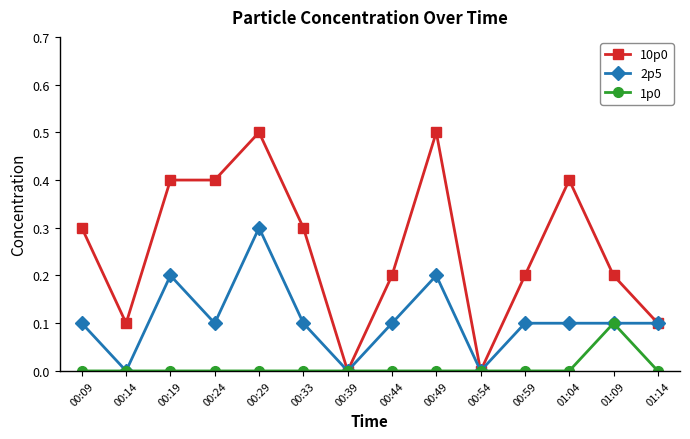

Reading right to left, what are all the values shown in this chart?

10p0: 0.1	0.2	0.4	0.2	0.0	0.5	0.2	0.0	0.3	0.5	0.4	0.4	0.1	0.3
2p5: 0.1	0.1	0.1	0.1	0.0	0.2	0.1	0.0	0.1	0.3	0.1	0.2	0.0	0.1
1p0: 0.0	0.1	0.0	0.0	0.0	0.0	0.0	0.0	0.0	0.0	0.0	0.0	0.0	0.0